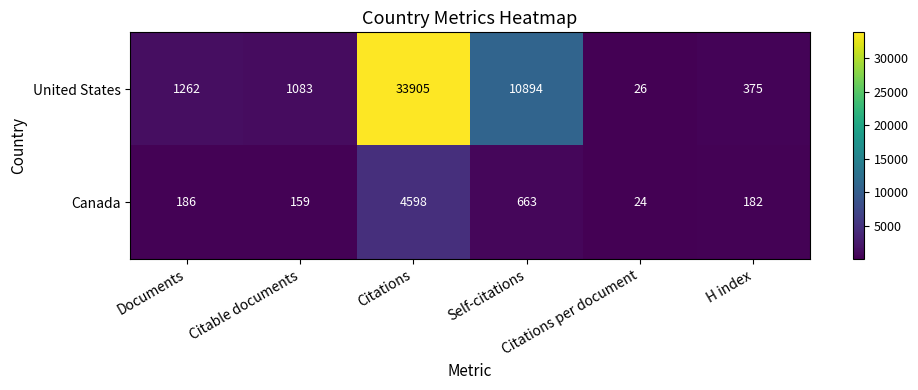

Which series has the largest range (max minus min)?

United States